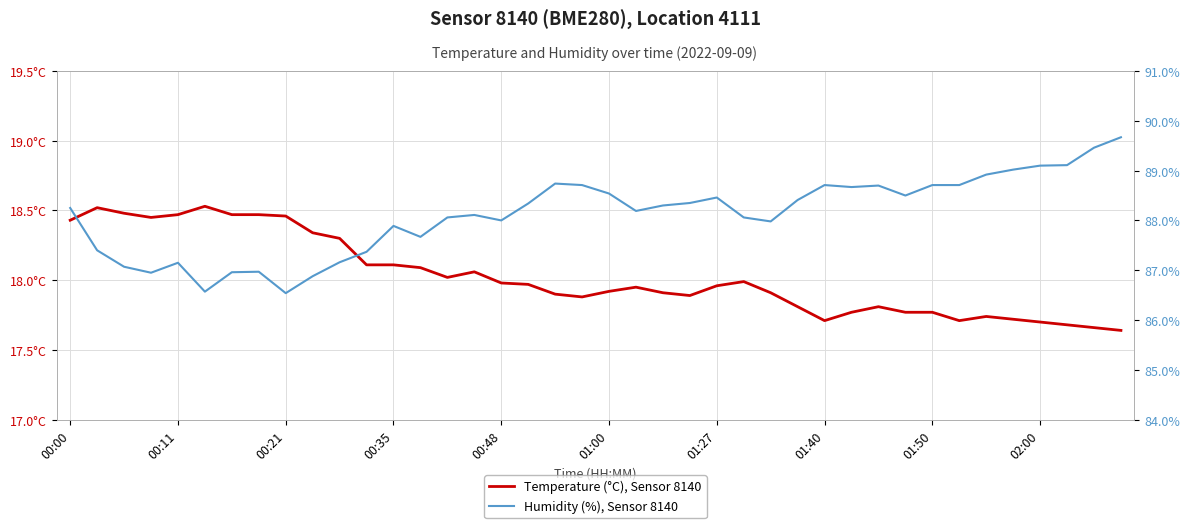

Reading left to right, transcribe all the data shown in this chart.

Temperature (°C), Sensor 8140: 18.4	18.5	18.5	18.4	18.5	18.5	18.5	18.5	18.5	18.3	18.3	18.1	18.1	18.1	18.0	18.1	18.0	18.0	17.9	17.9	17.9	17.9	17.9	17.9	18.0	18.0	17.9	17.8	17.7	17.8	17.8	17.8	17.8	17.7	17.7	17.7	17.7	17.7	17.7	17.6
Humidity (%), Sensor 8140: 88.2	87.4	87.1	87.0	87.2	86.6	87.0	87.0	86.5	86.9	87.2	87.4	87.9	87.7	88.1	88.1	88.0	88.3	88.7	88.7	88.5	88.2	88.3	88.3	88.5	88.1	88.0	88.4	88.7	88.7	88.7	88.5	88.7	88.7	88.9	89.0	89.1	89.1	89.5	89.7